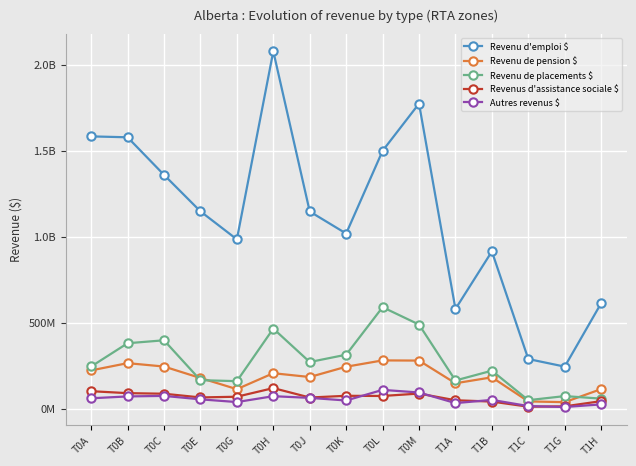

How many values in the Revenu de pension $ series are below 184493000?

7